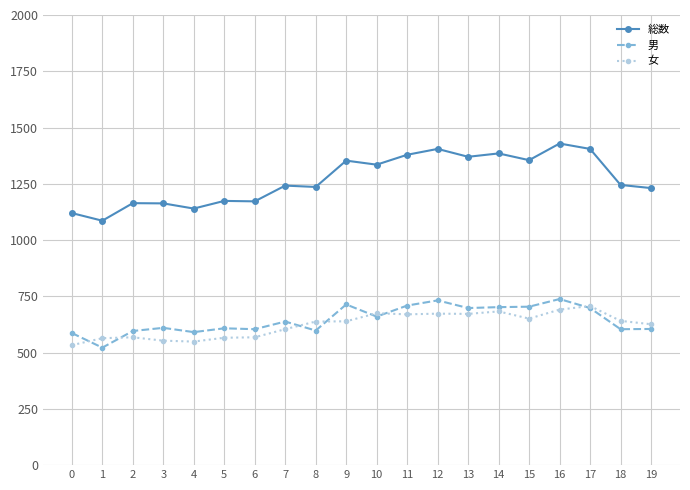

What is the total value across all series at 10?

2670